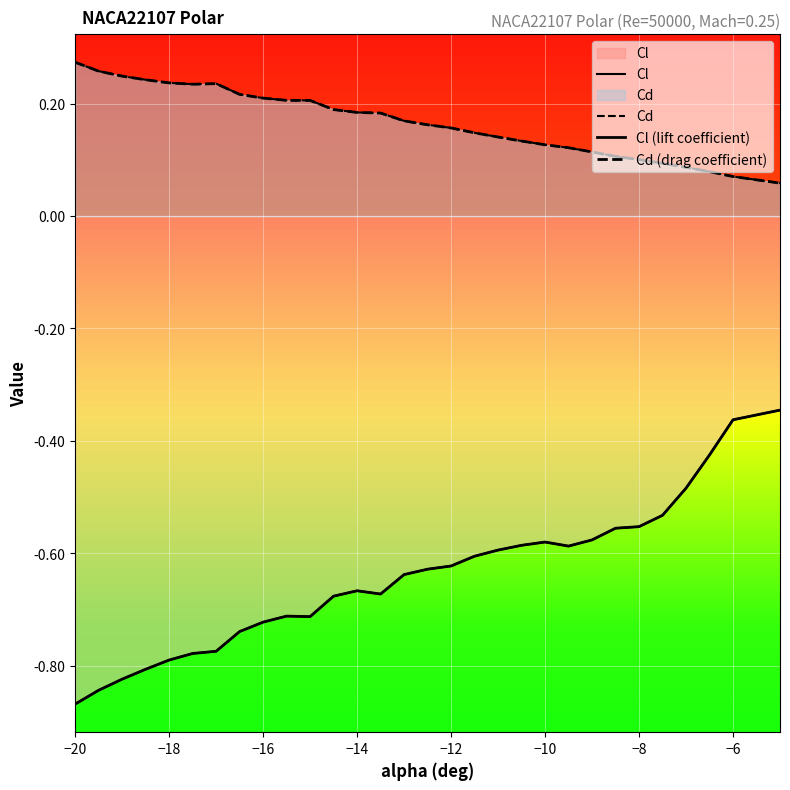

What is the value of the Cl (lift coefficient) point at the 12th from the left?

-0.7